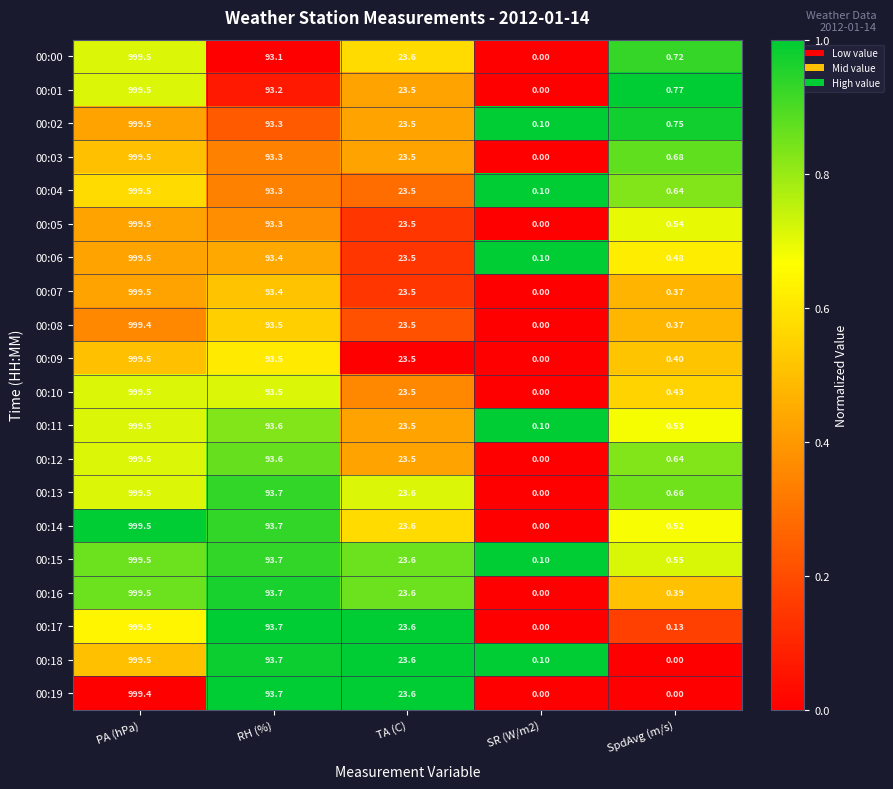

Is the value of 00:00 at PA (hPa) greater than the value of 00:12 at TA (C)?

Yes